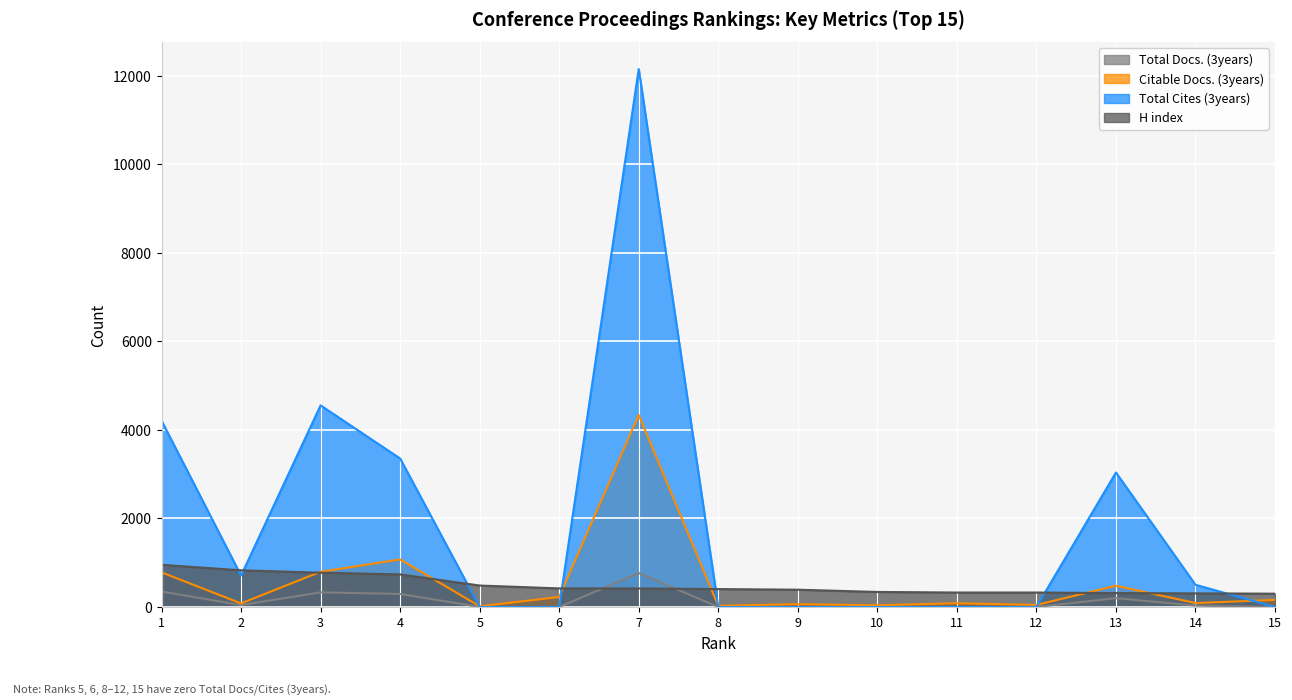

Reading right to left, transcribe all the data shown in this chart.

Total Docs. (3years): 0	31	199	0	0	0	0	0	767	0	0	295	331	43	350
Citable Docs. (3years): 160	89	481	46	85	38	64	27	4341	226	16	1074	796	81	783
Total Cites (3years): 0	502	3038	0	0	0	0	0	12154	0	0	3355	4555	710	4211
H index: 301	308	314	327	327	340	391	405	419	420	485	736	775	829	953